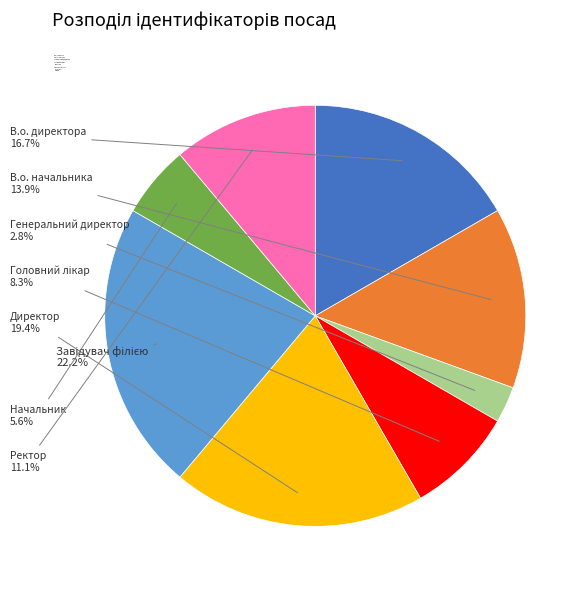

Which has a higher value, Директор or Генеральний директор?

Директор